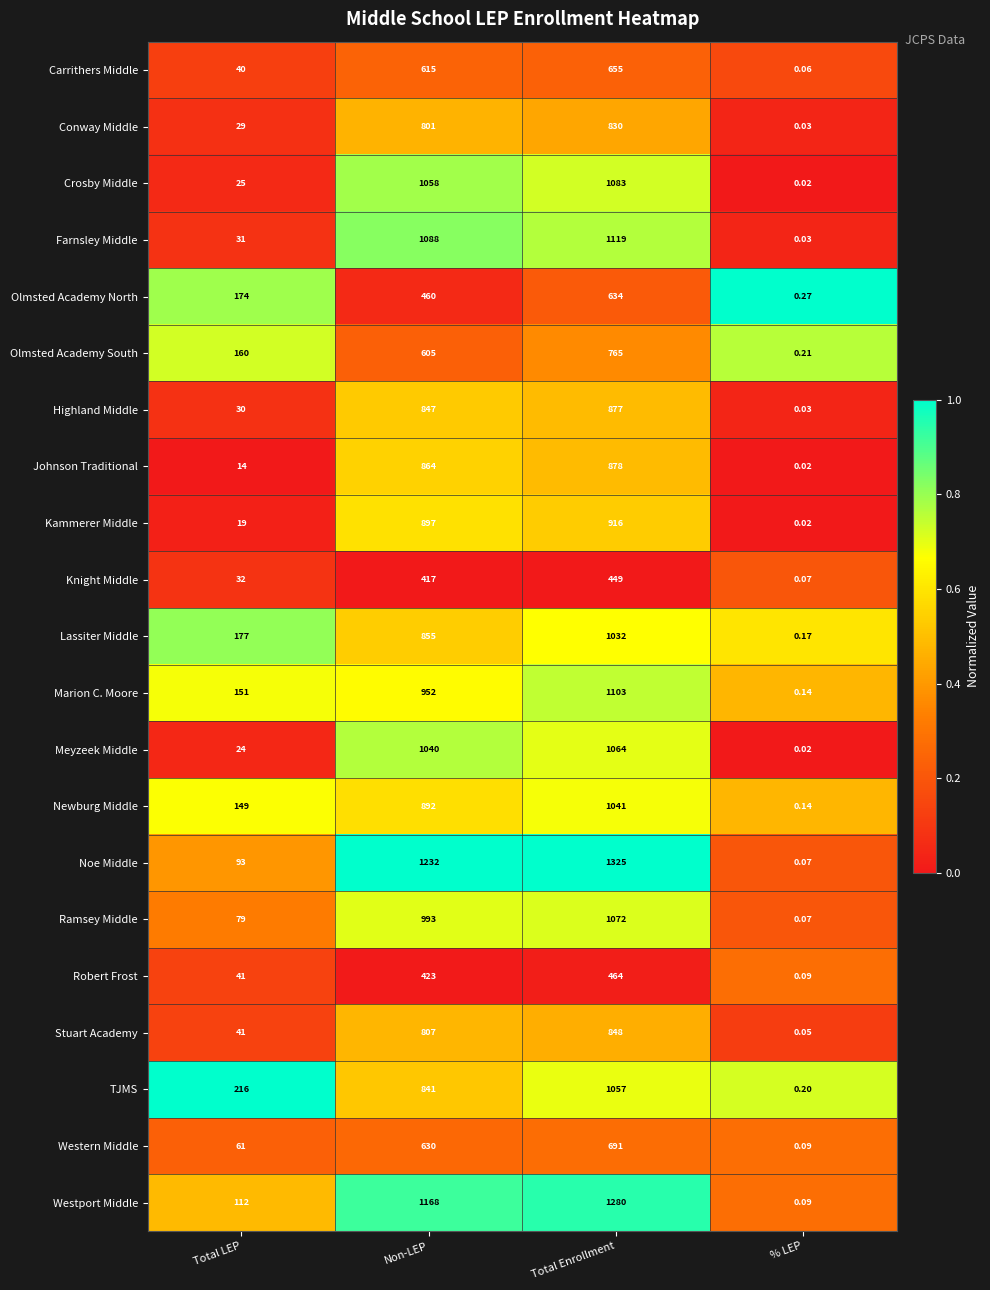

Between Total LEP and Total Enrollment, which series saw the biggest shift?

Noe Middle